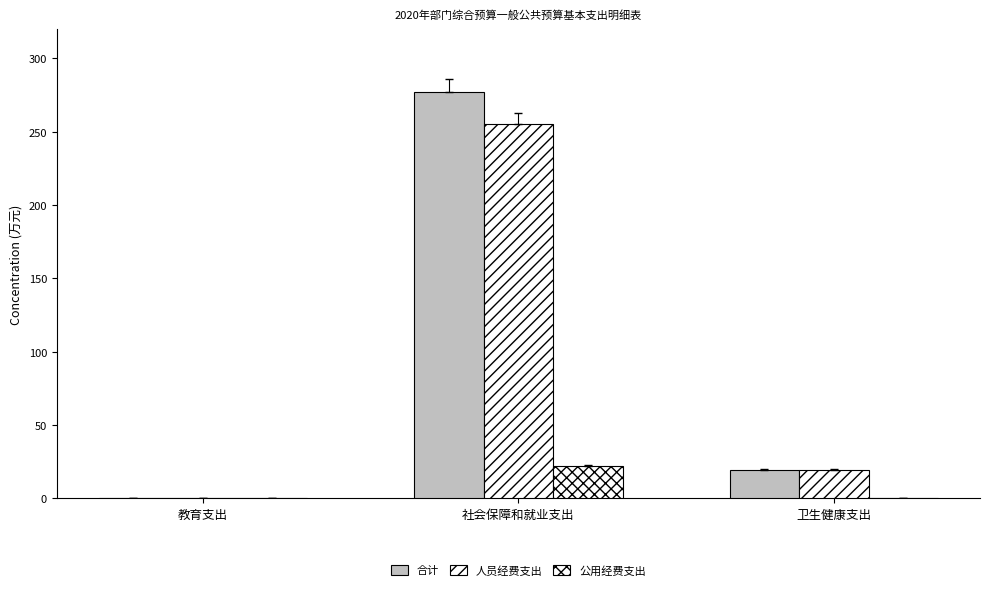

Where does the 合计 series first go above 19?

社会保障和就业支出